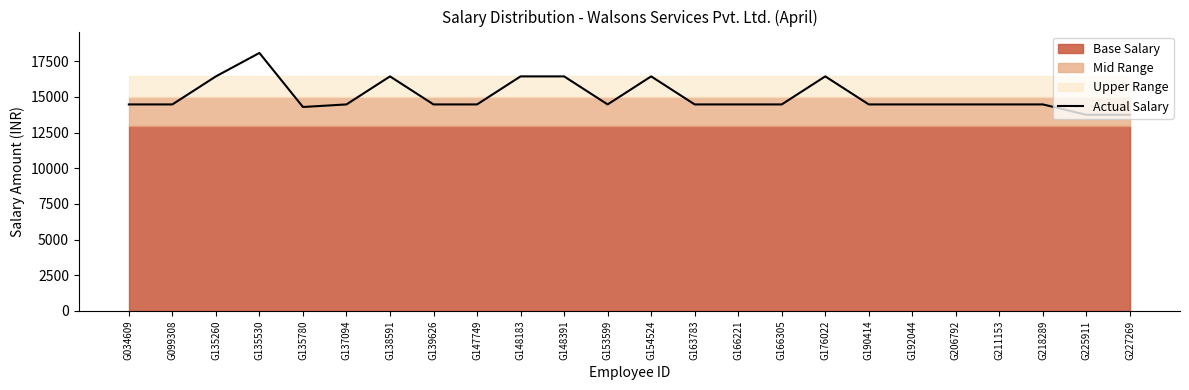

Rank the categories by value from lowest to highest.

G225911, G227269, G135780, G034609, G099308, G137094, G139626, G147749, G153599, G163783, G166221, G166305, G190414, G192044, G206792, G211153, G218289, G135260, G138591, G148183, G148391, G154524, G176022, G135530